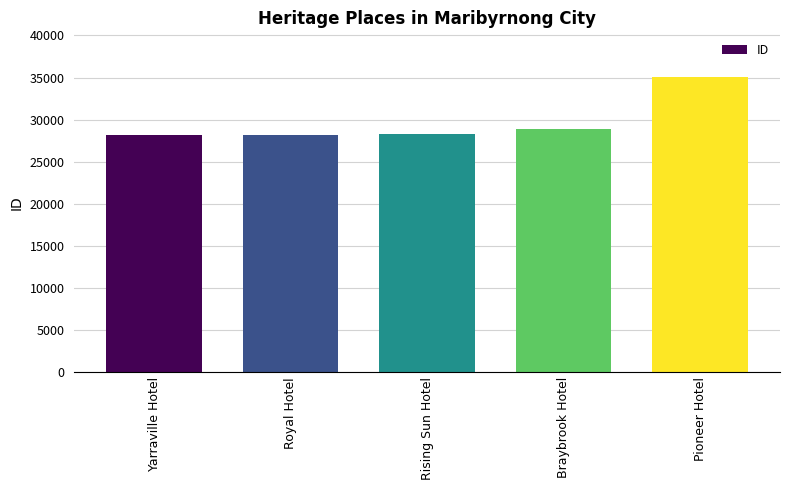

What is the label of the 4th bar from the right?

Royal Hotel